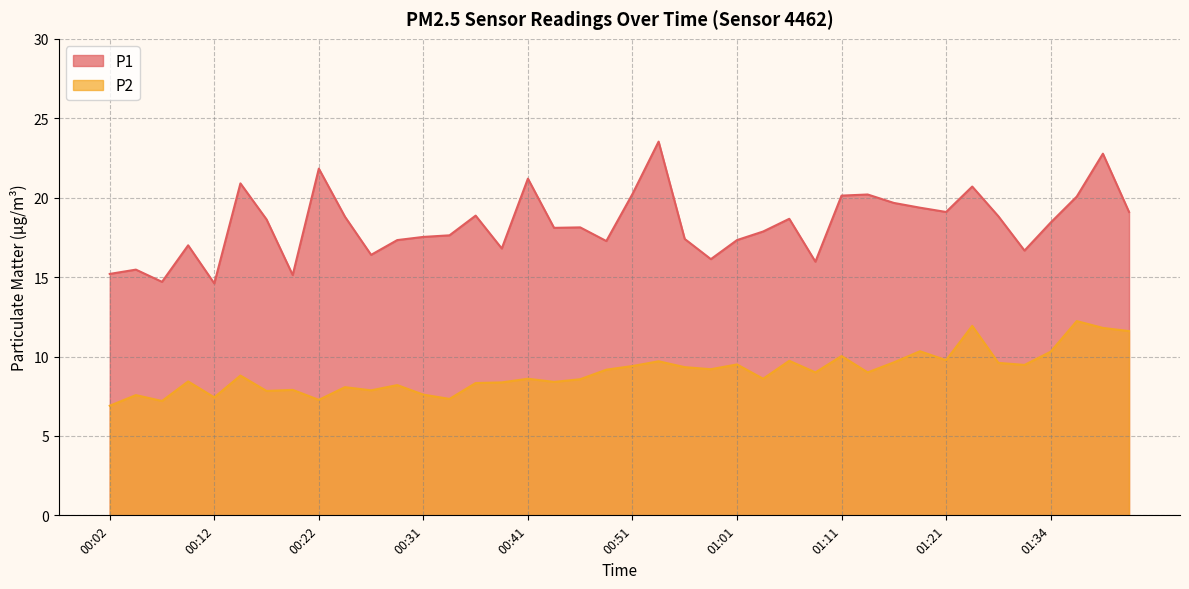

How many interior local peaks does the P1 series have?

12